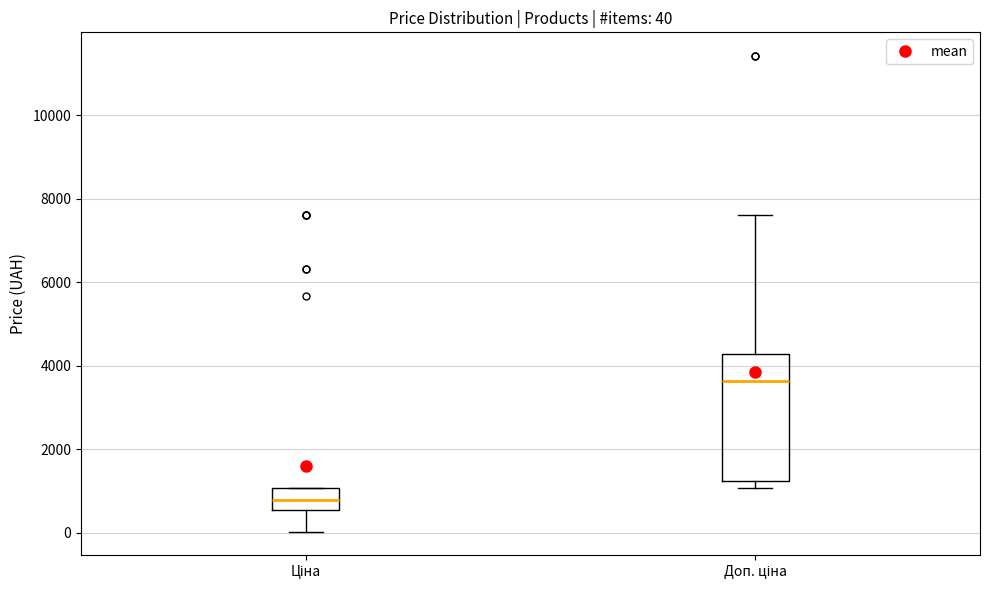

Which box's median line is the highest?

Доп. ціна